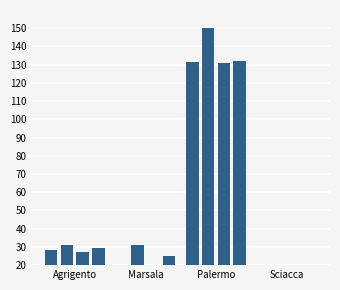

Count the number of data series in this chart.

4